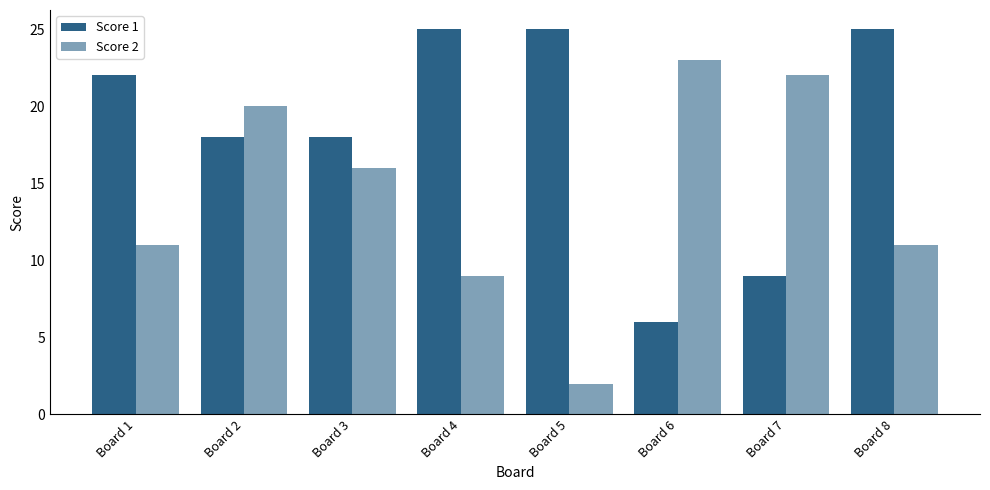

Between Board 1 and Board 4, which is larger?

Board 4